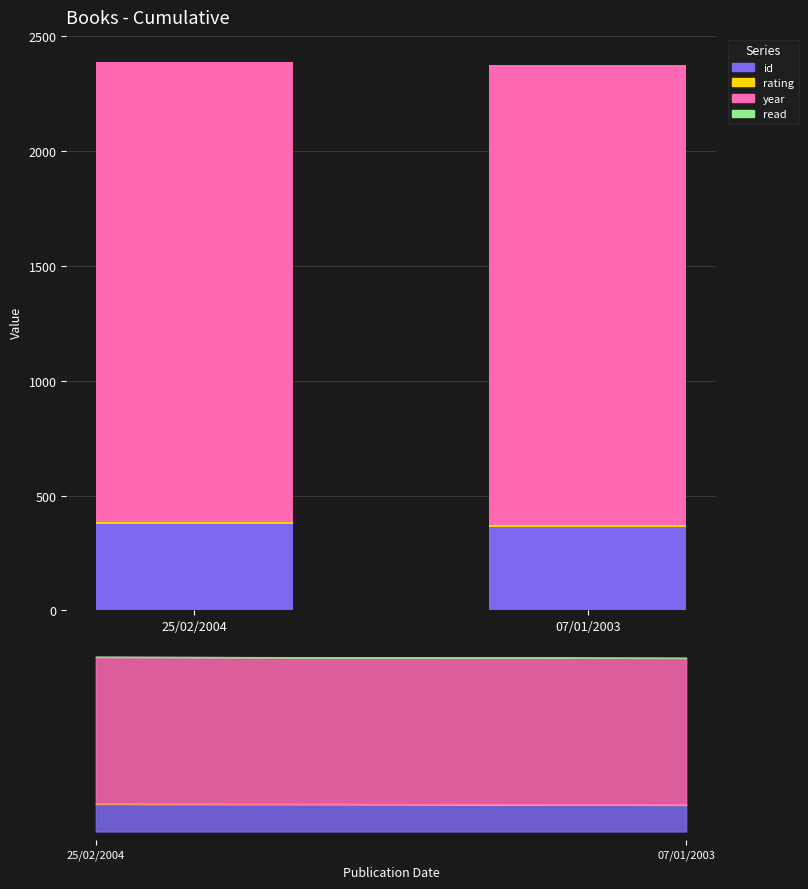

Where is year nearest to the value 2003?

07/01/2003